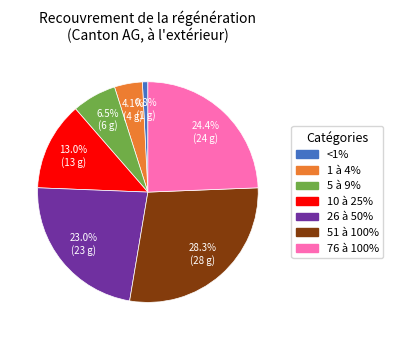

To the nearest percent, what portion does <1% represent?

1%